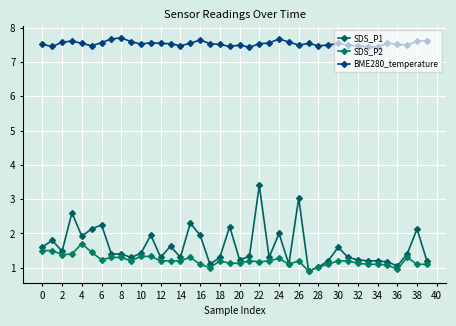

True or false: SDS_P1 and BME280_temperature cross at least once.

False